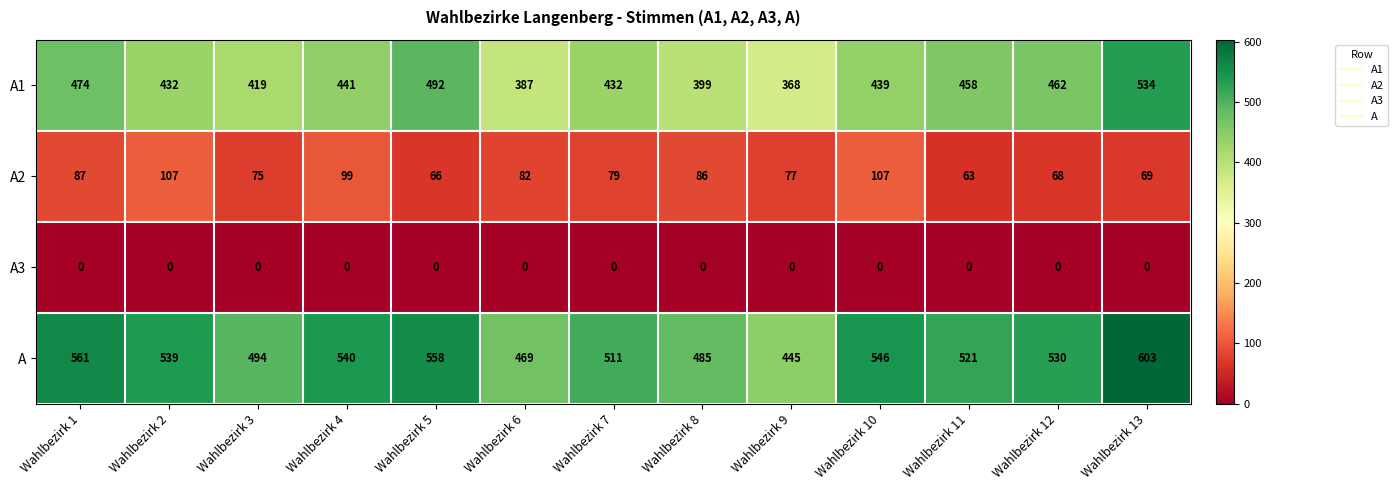

Rank the series by their maximum value, from highest to lowest.

A, A1, A2, A3